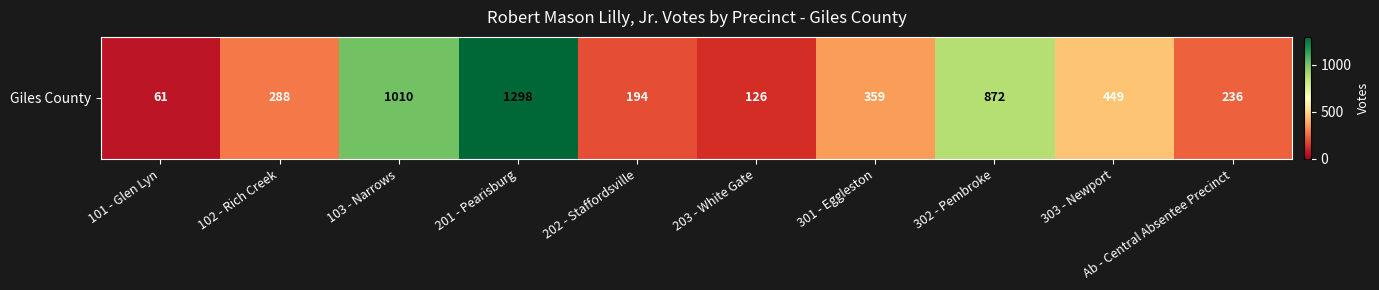

Rank the categories by value from highest to lowest.

201 - Pearisburg, 103 - Narrows, 302 - Pembroke, 303 - Newport, 301 - Eggleston, 102 - Rich Creek, Ab - Central Absentee Precinct, 202 - Staffordsville, 203 - White Gate, 101 - Glen Lyn